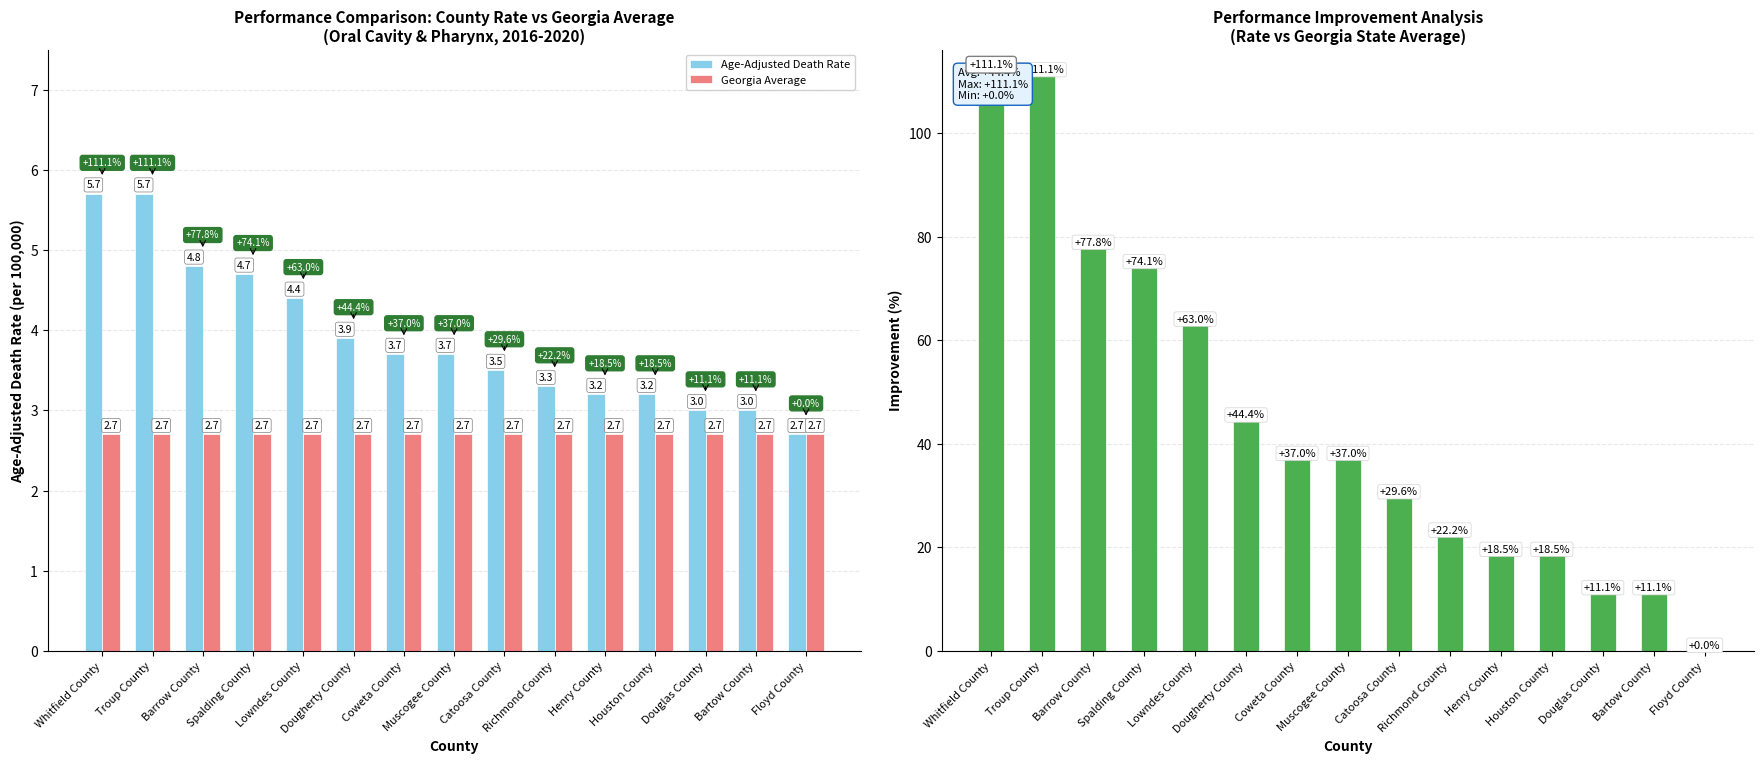

What position from the right is Whitfield County?

15